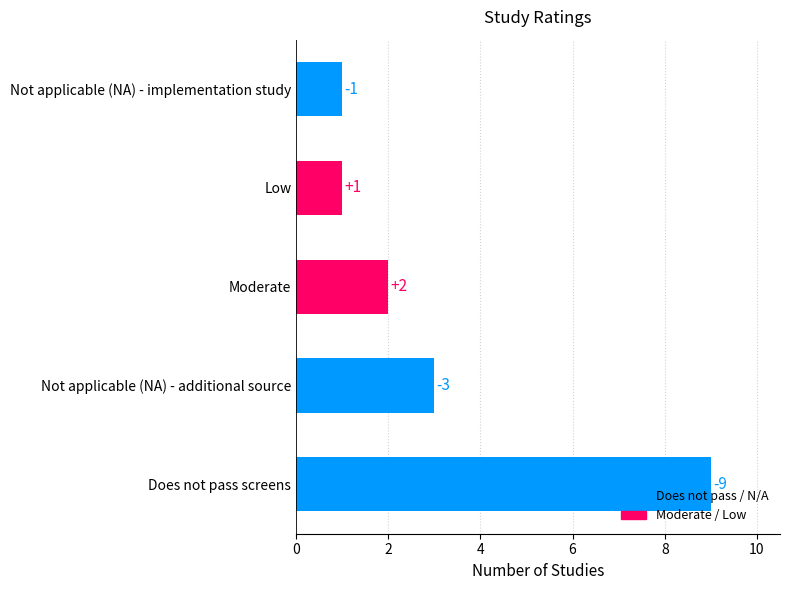

What is the smallest value displayed?

1